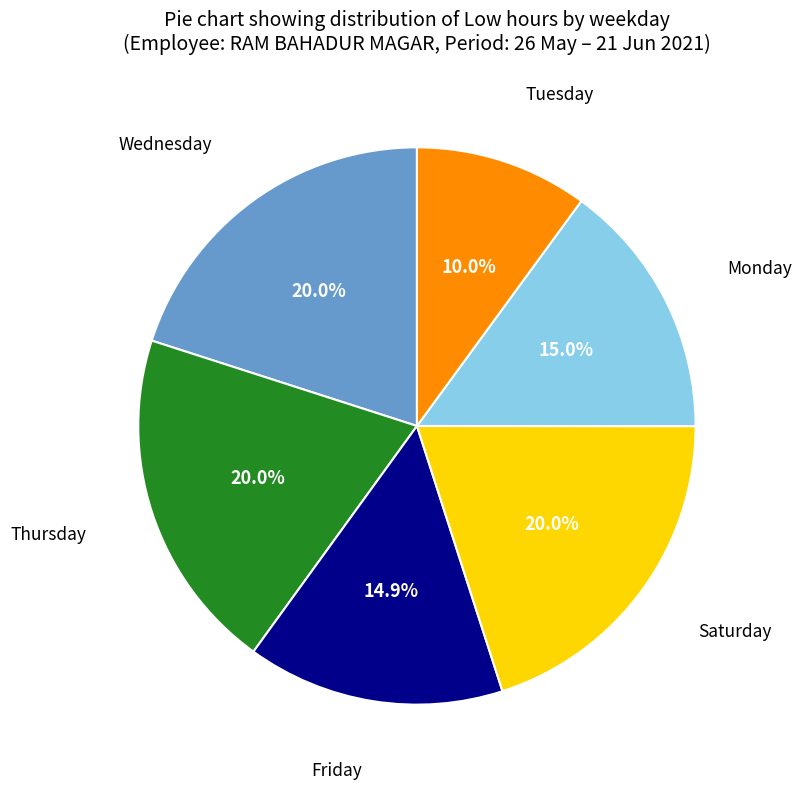

Is there a majority slice in this chart?

No